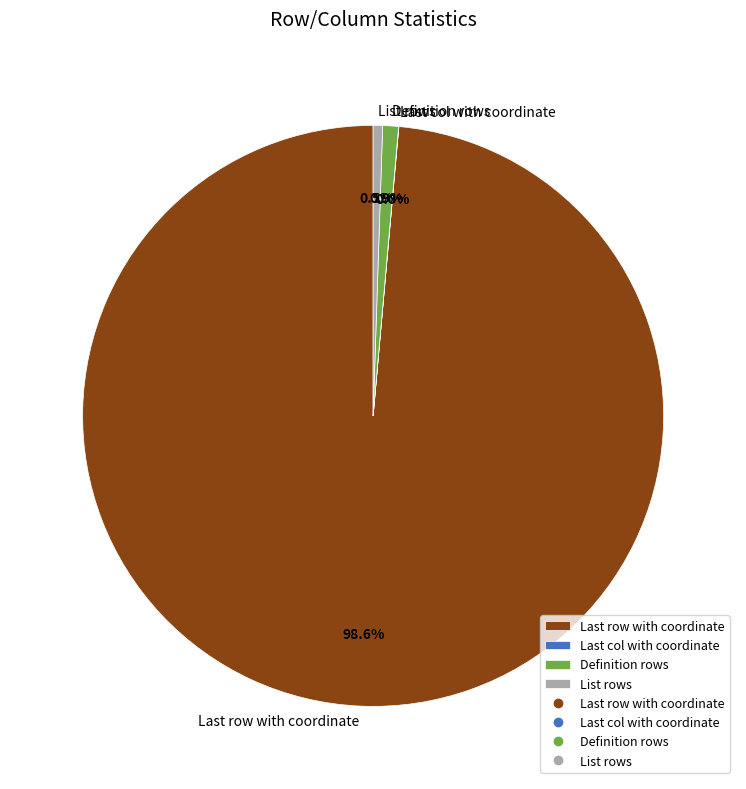

What is the ratio of the value at List rows to the value at Definition rows?

0.6